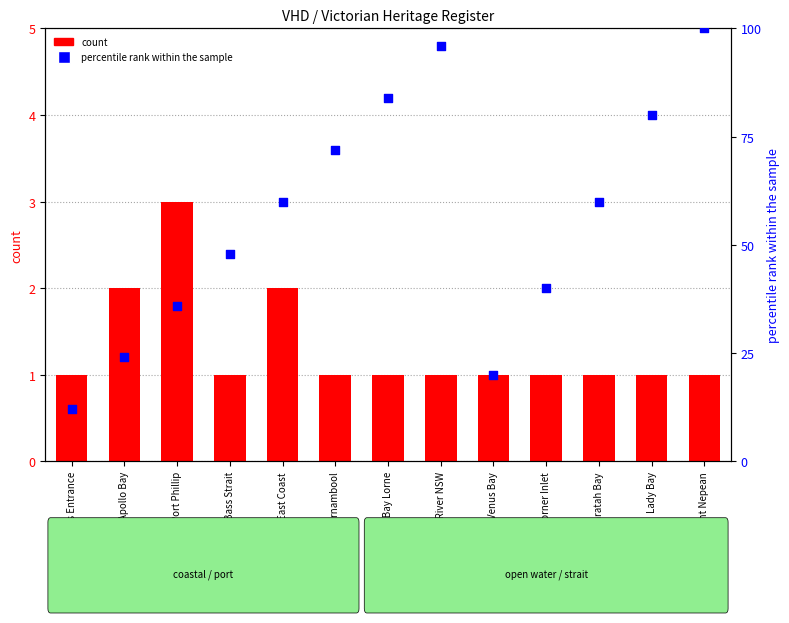

Is the value of percentile rank within the sample at Louttit Bay Lorne greater than the value of count at Bass Strait?

Yes